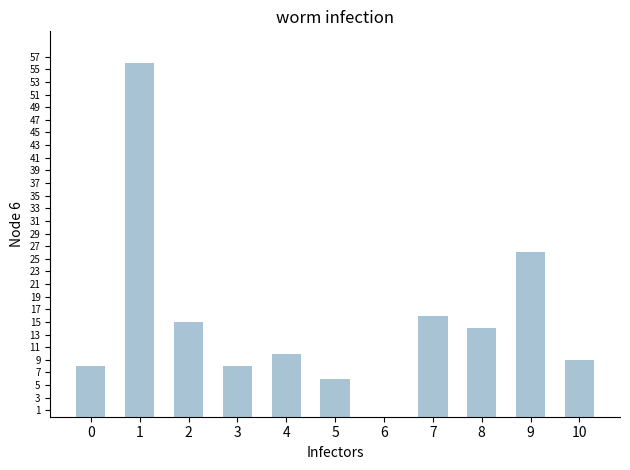

What is the sum of the values at 4 and 9?

36